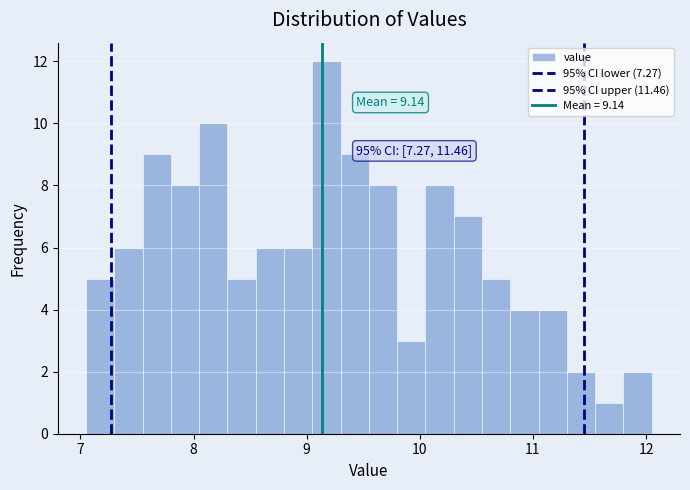

Around what value on the x-axis is the tallest bar? Give the approximate position of its centre, as read against the axis.

9.2